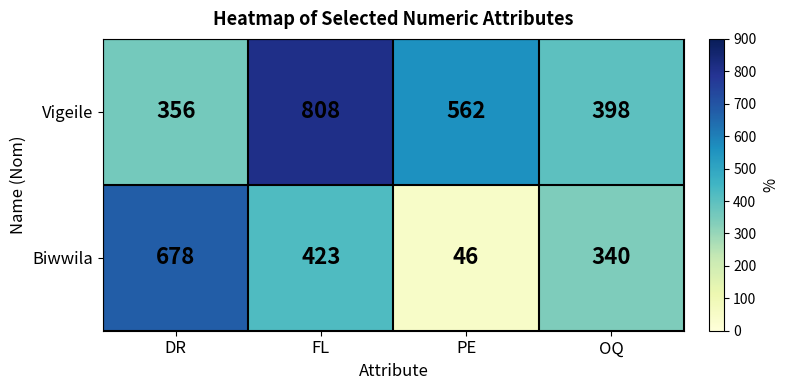

At how many categories does at least one series exceed 558?

3